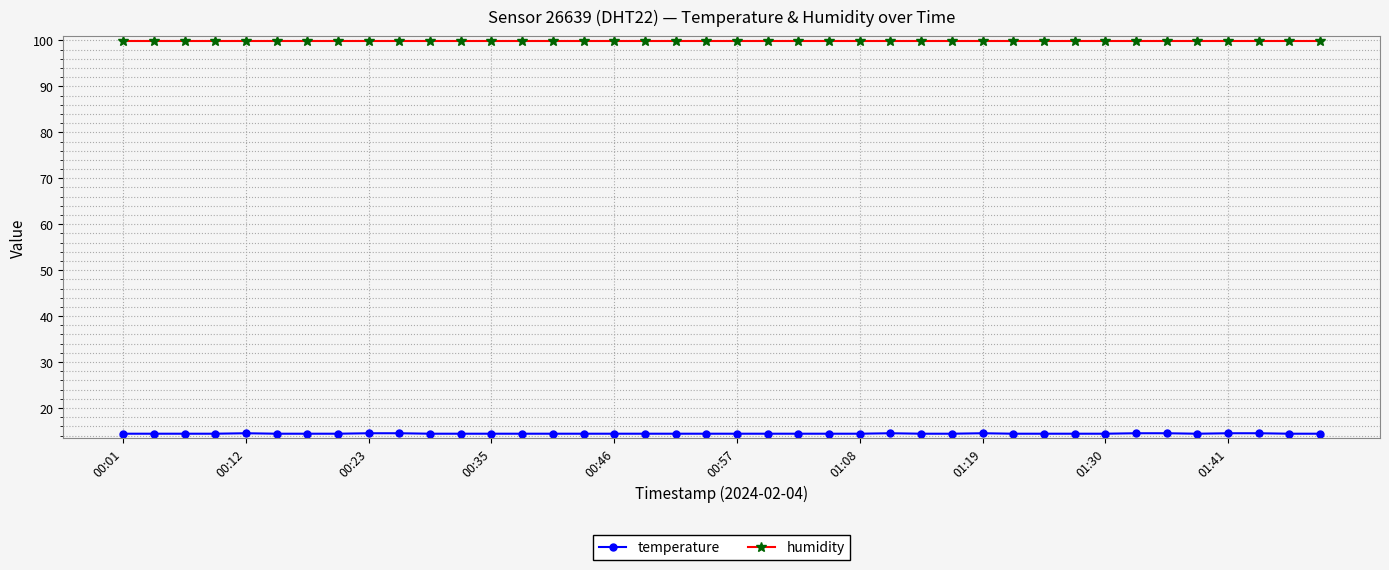

What is the average value of the temperature series?

14.4